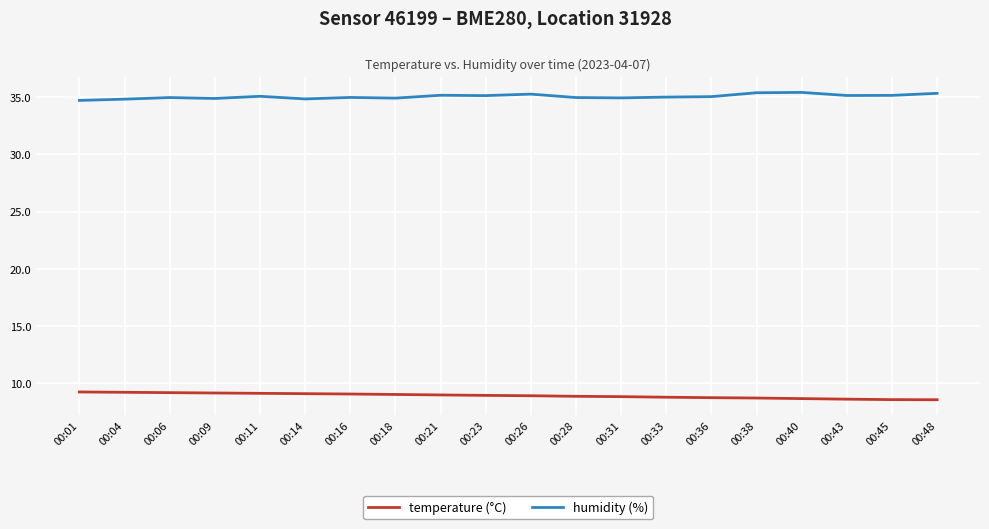

True or false: temperature (°C) has a value of 8.7 at 00:40.

True